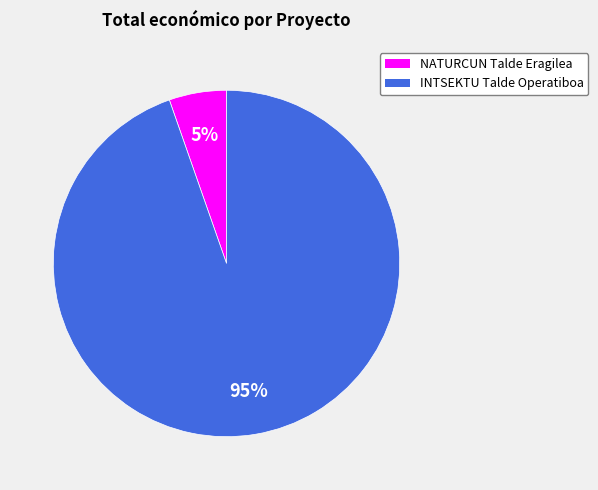

To the nearest percent, what is the average slice percentage?

50%